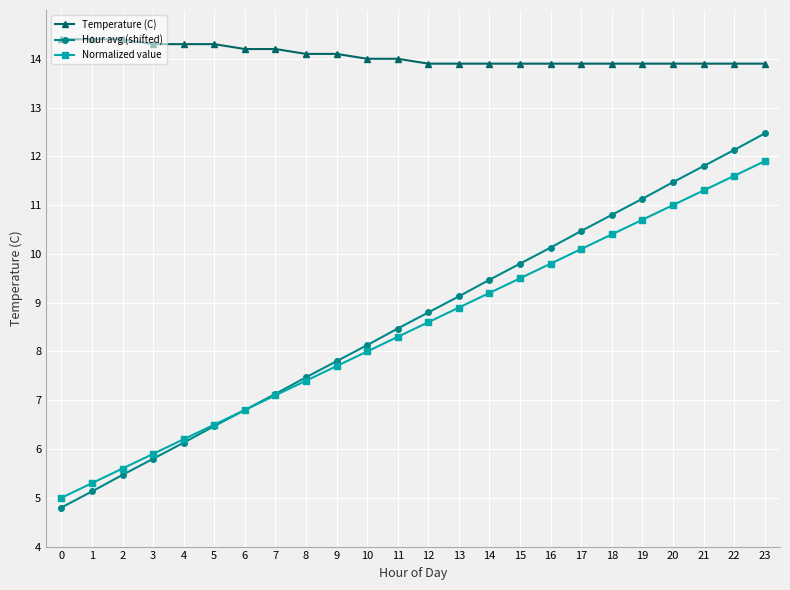

List the series in order of their peak value, lowest first.

Normalized value, Hour avg (shifted), Temperature (C)